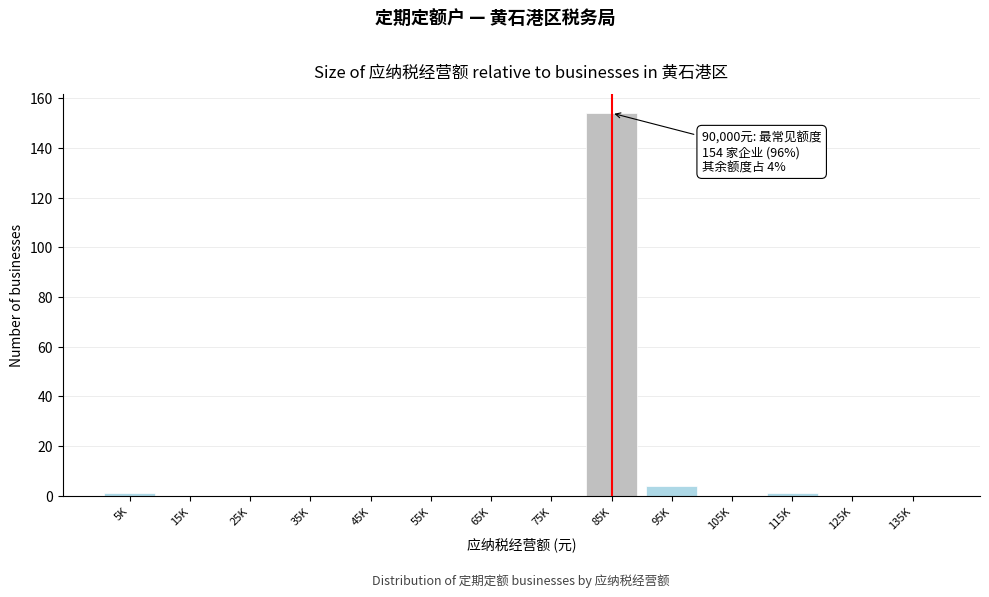

Reading left to right, list all the values displayed in this chart.

5K=1	15K=0	25K=0	35K=0	45K=0	55K=0	65K=0	75K=0	85K=154	95K=4	105K=0	115K=1	125K=0	135K=0